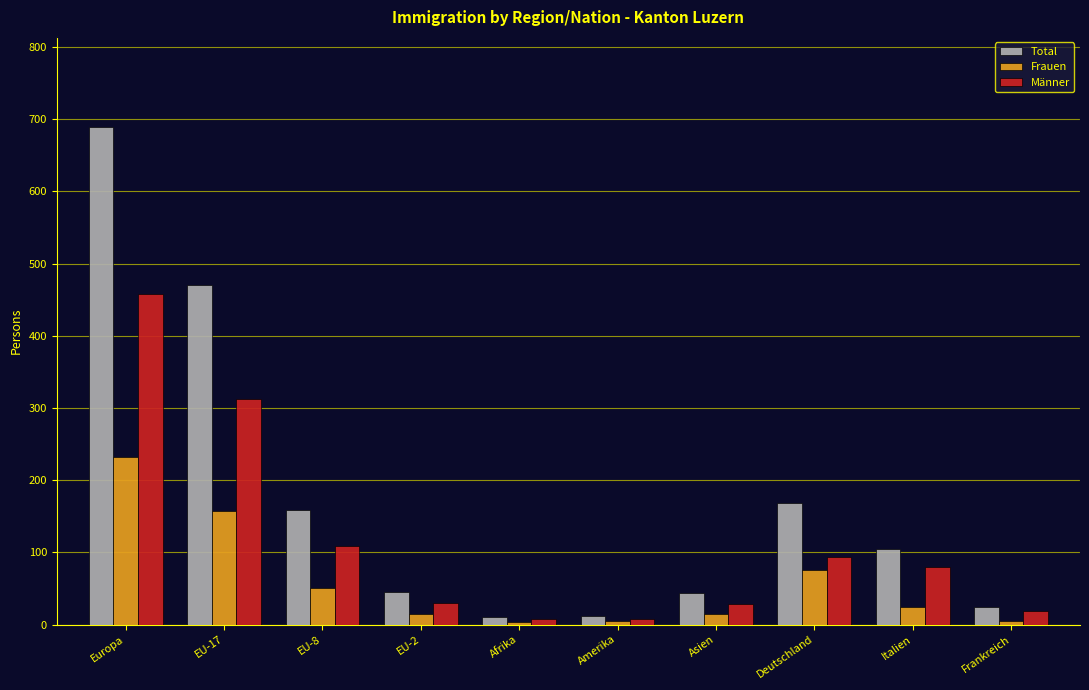

Rank the series by their maximum value, from highest to lowest.

Total, Männer, Frauen